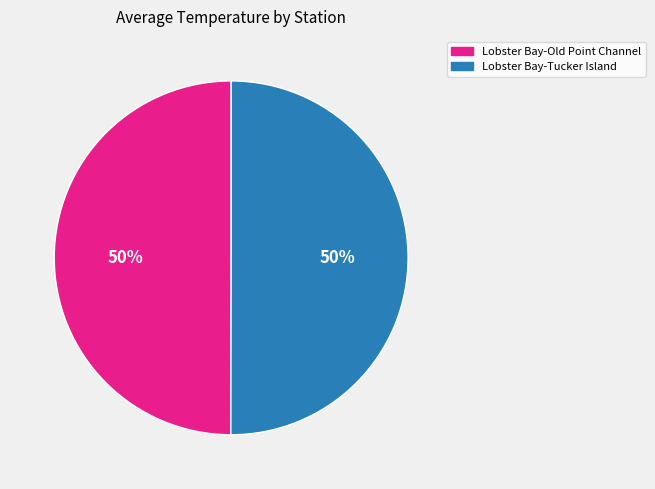

What is the ratio of the value at Lobster Bay-Old Point Channel to the value at Lobster Bay-Tucker Island?

1.0